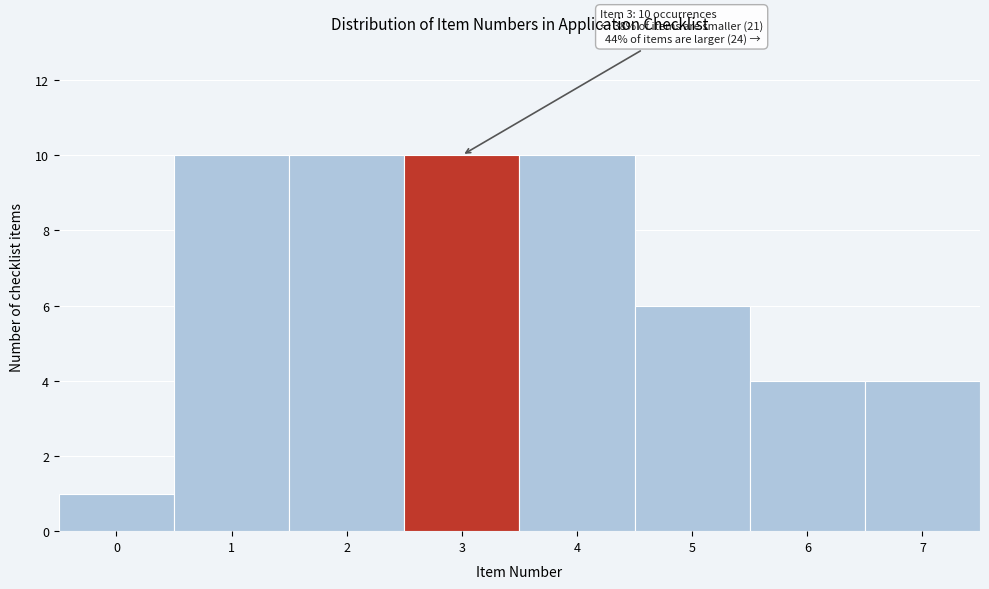

Reading left to right, what are all the values shown in this chart?

0=1	1=10	2=10	3=10	4=10	5=6	6=4	7=4